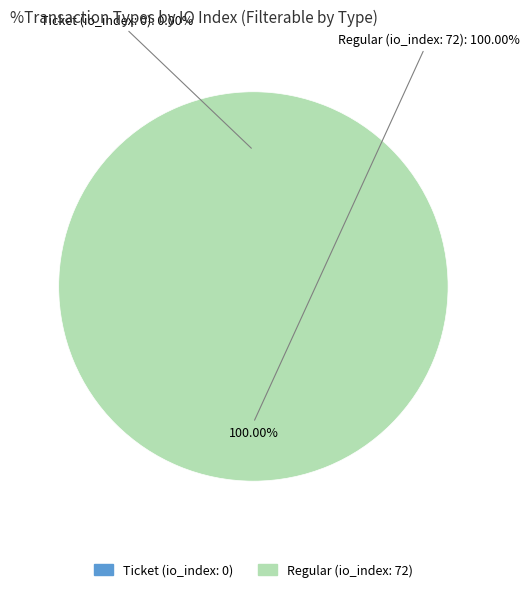

Does Ticket (io_index: 0) account for over 50% of the chart?

No